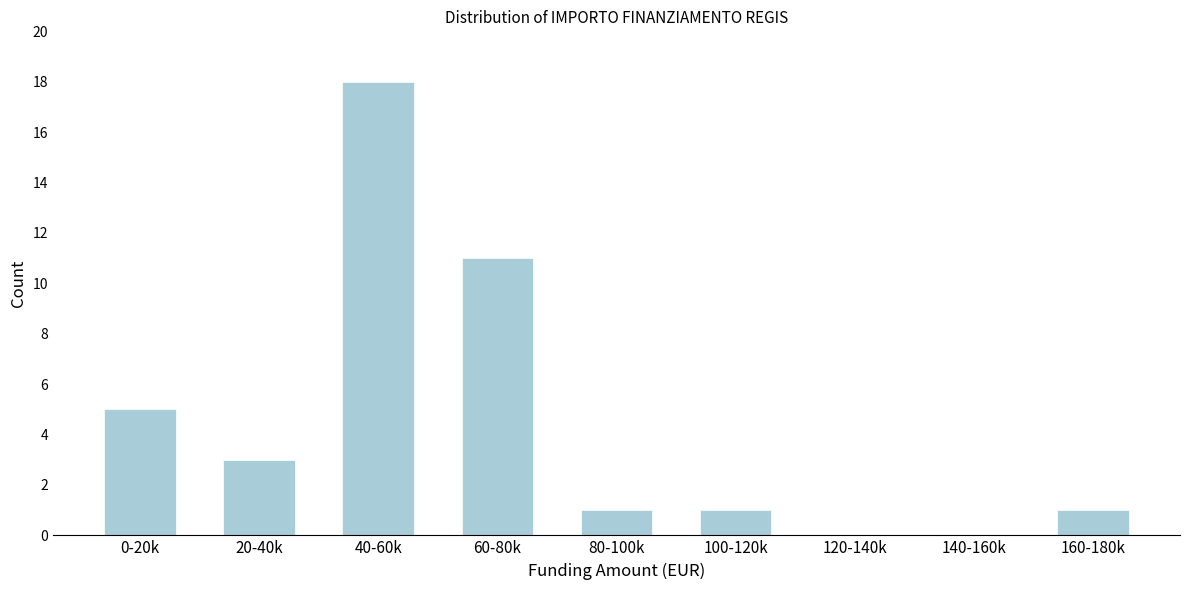

Reading left to right, list all the values displayed in this chart.

0-20k=5	20-40k=3	40-60k=18	60-80k=11	80-100k=1	100-120k=1	120-140k=0	140-160k=0	160-180k=1